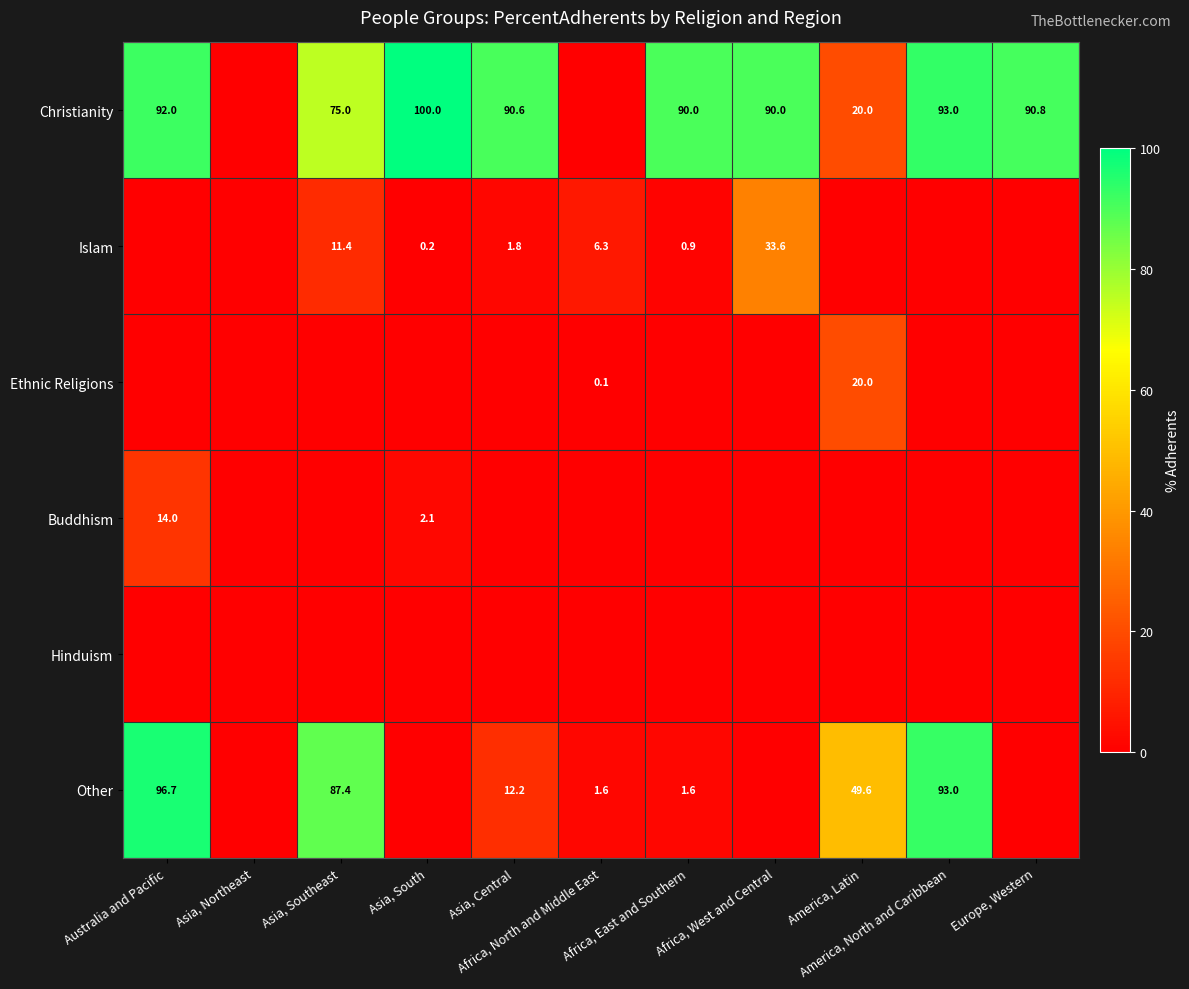

Which series changed the most between Asia, Northeast and Africa, North and Middle East?

Islam